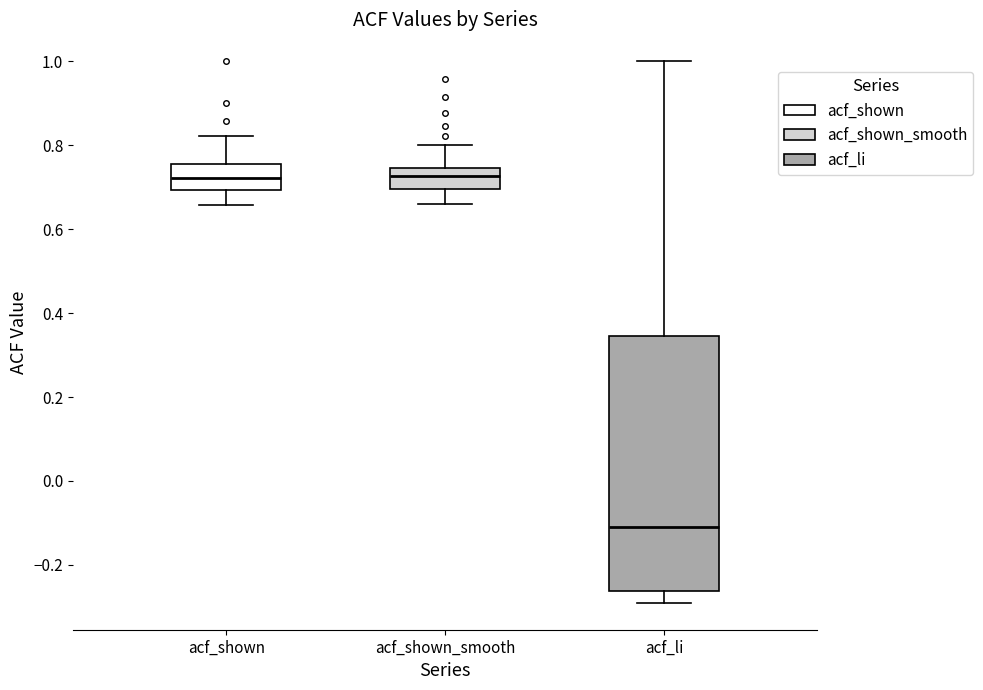

Where is the upper edge of the box for acf_li on the y-axis? The values are not printed on the chart, so give them approximately, as read against the axis.

0.34